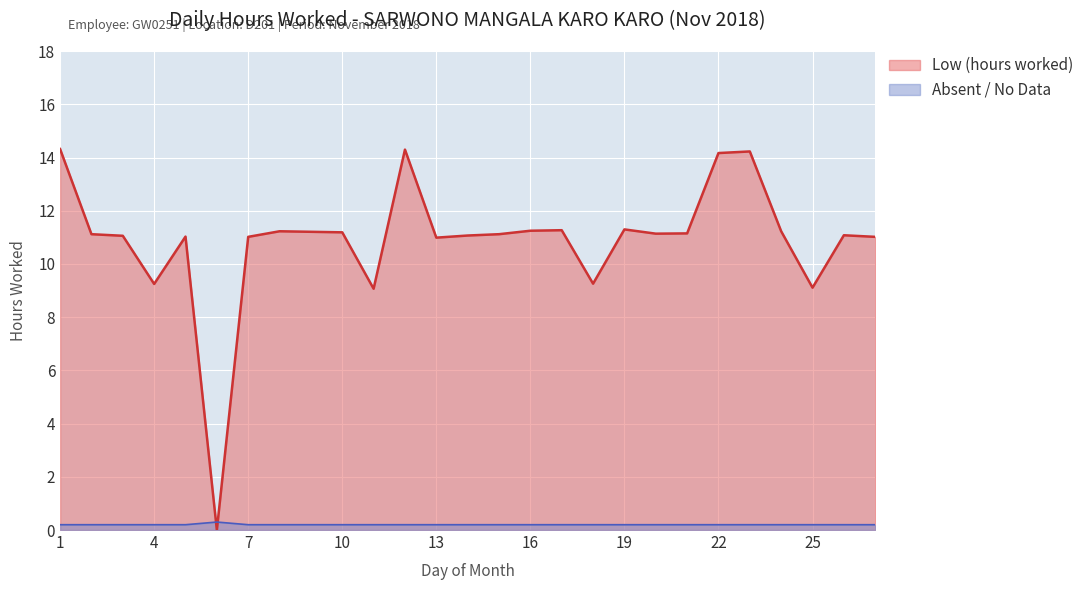

Which label corresponds to the smallest value in the chart?

6